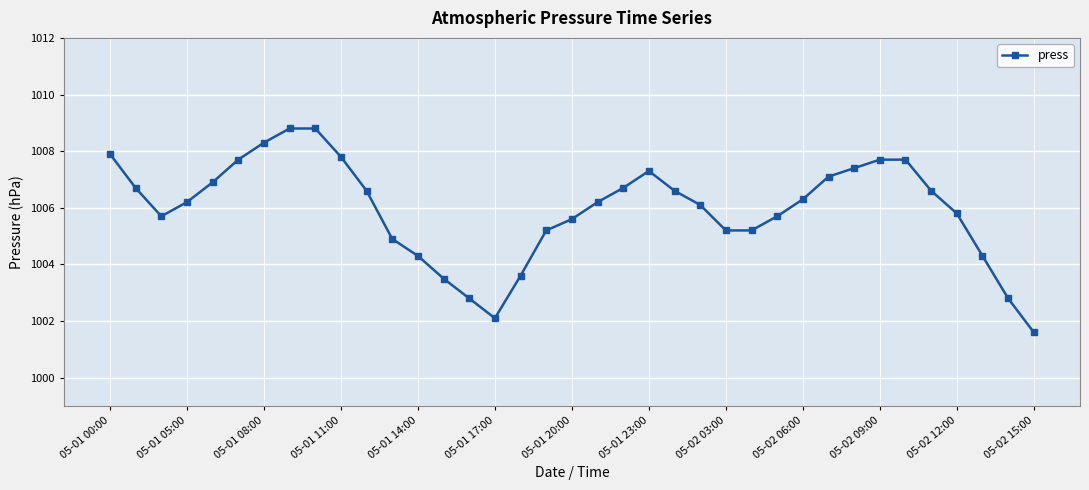

What is the minimum value shown in the chart?

1001.6